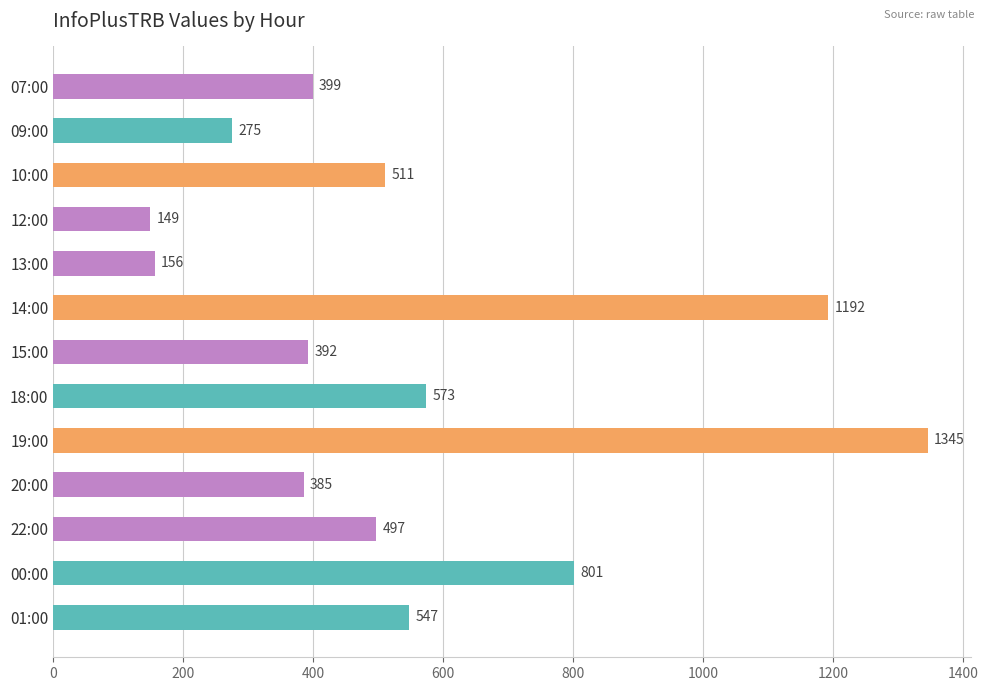

Reading bottom to top, extract all data points from this chart.

01:00=547	00:00=801	22:00=497	20:00=385	19:00=1345	18:00=573	15:00=392	14:00=1192	13:00=156	12:00=149	10:00=511	09:00=275	07:00=399